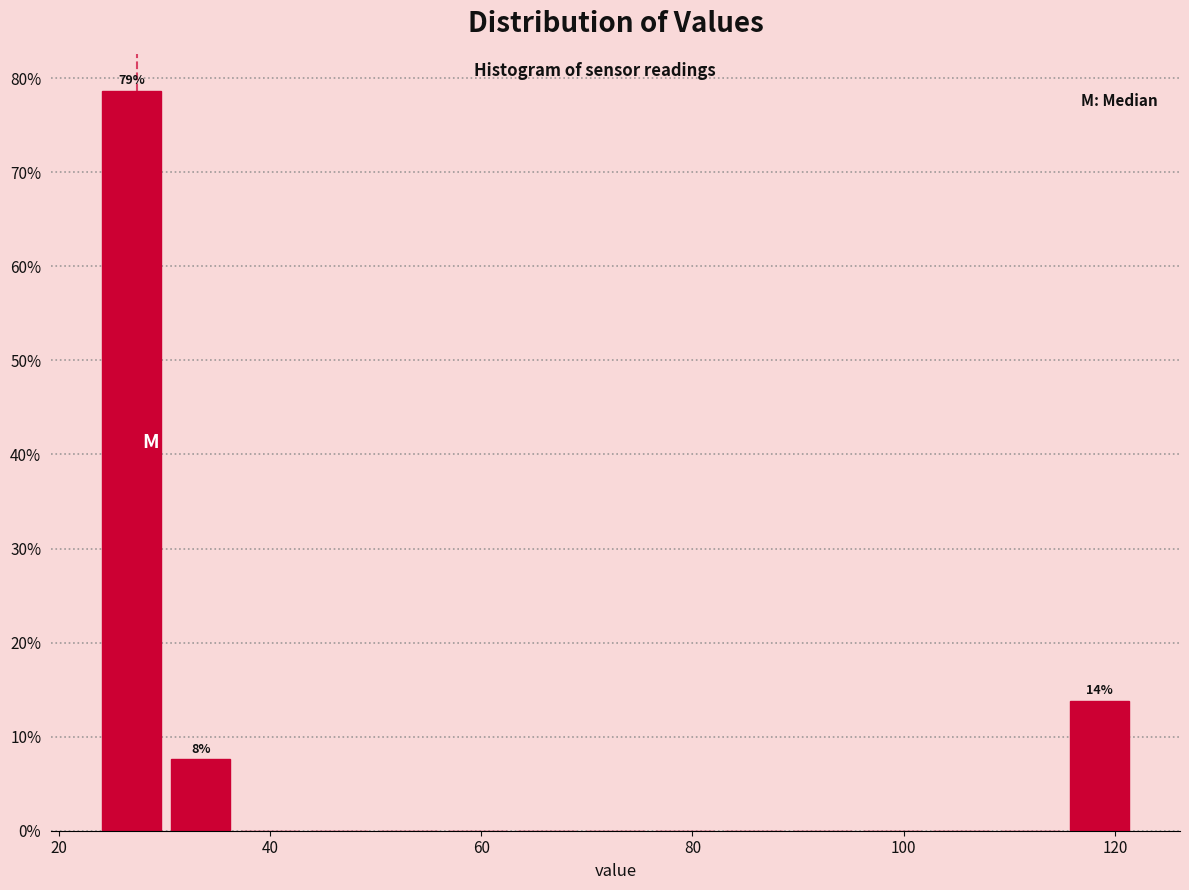

Around what value on the x-axis is the tallest bar? Give the approximate position of its centre, as read against the axis.

26